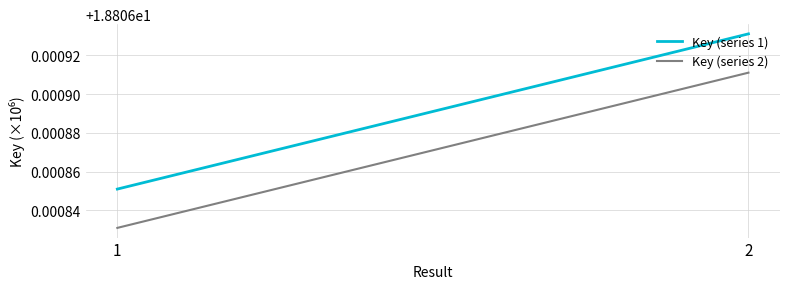

Which series has the largest total across all categories?

Key (series 1)